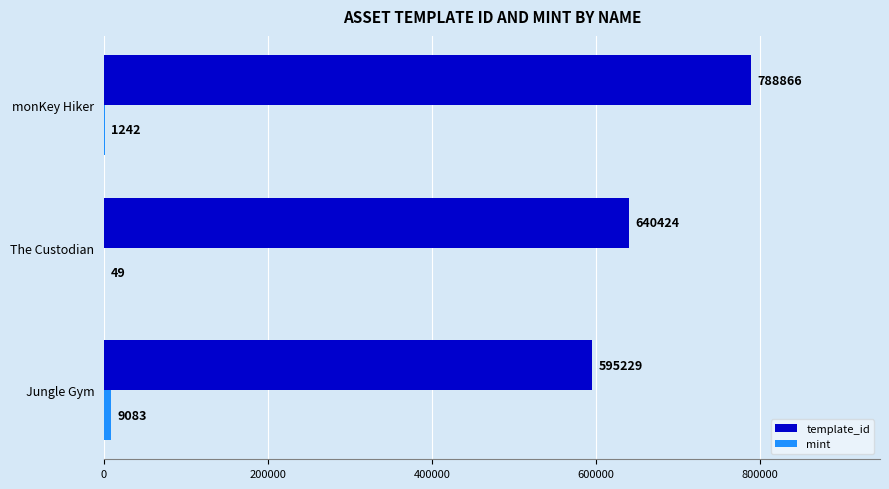

Where is template_id nearest to the value 692047?

The Custodian